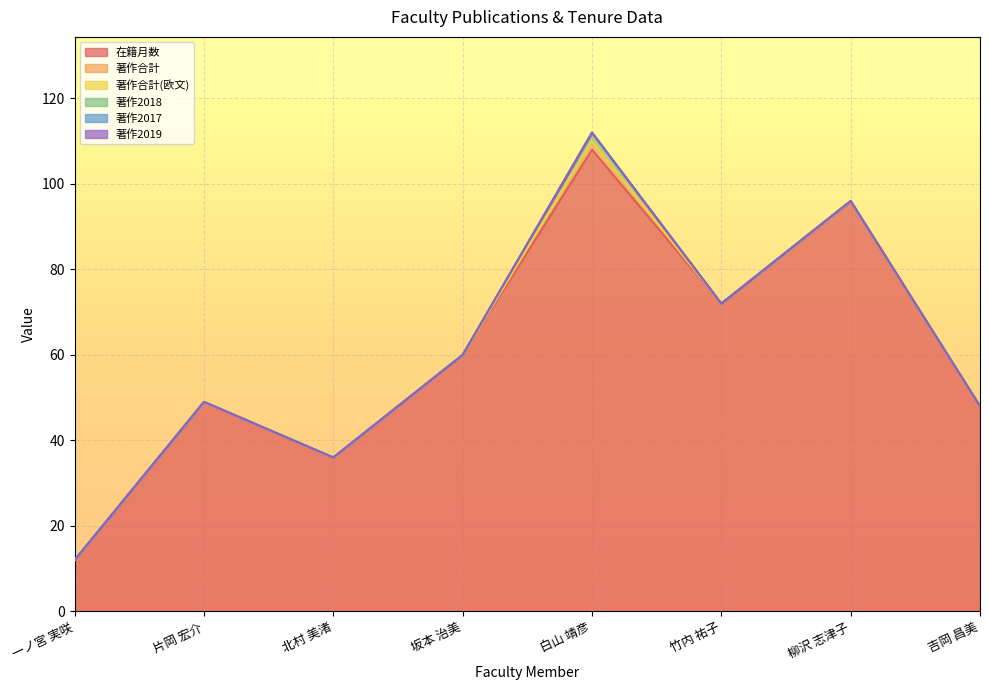

Reading left to right, what are all the values shown in this chart?

在籍月数: 12	49	36	60	108	72	96	48
著作合計: 0	0	0	0	2	0	0	0
著作合計(欧文): 0	0	0	0	0	0	0	0
著作2018: 0	0	0	0	2	0	0	0
著作2017: 0	0	0	0	0	0	0	0
著作2019: 0	0	0	0	0	0	0	0